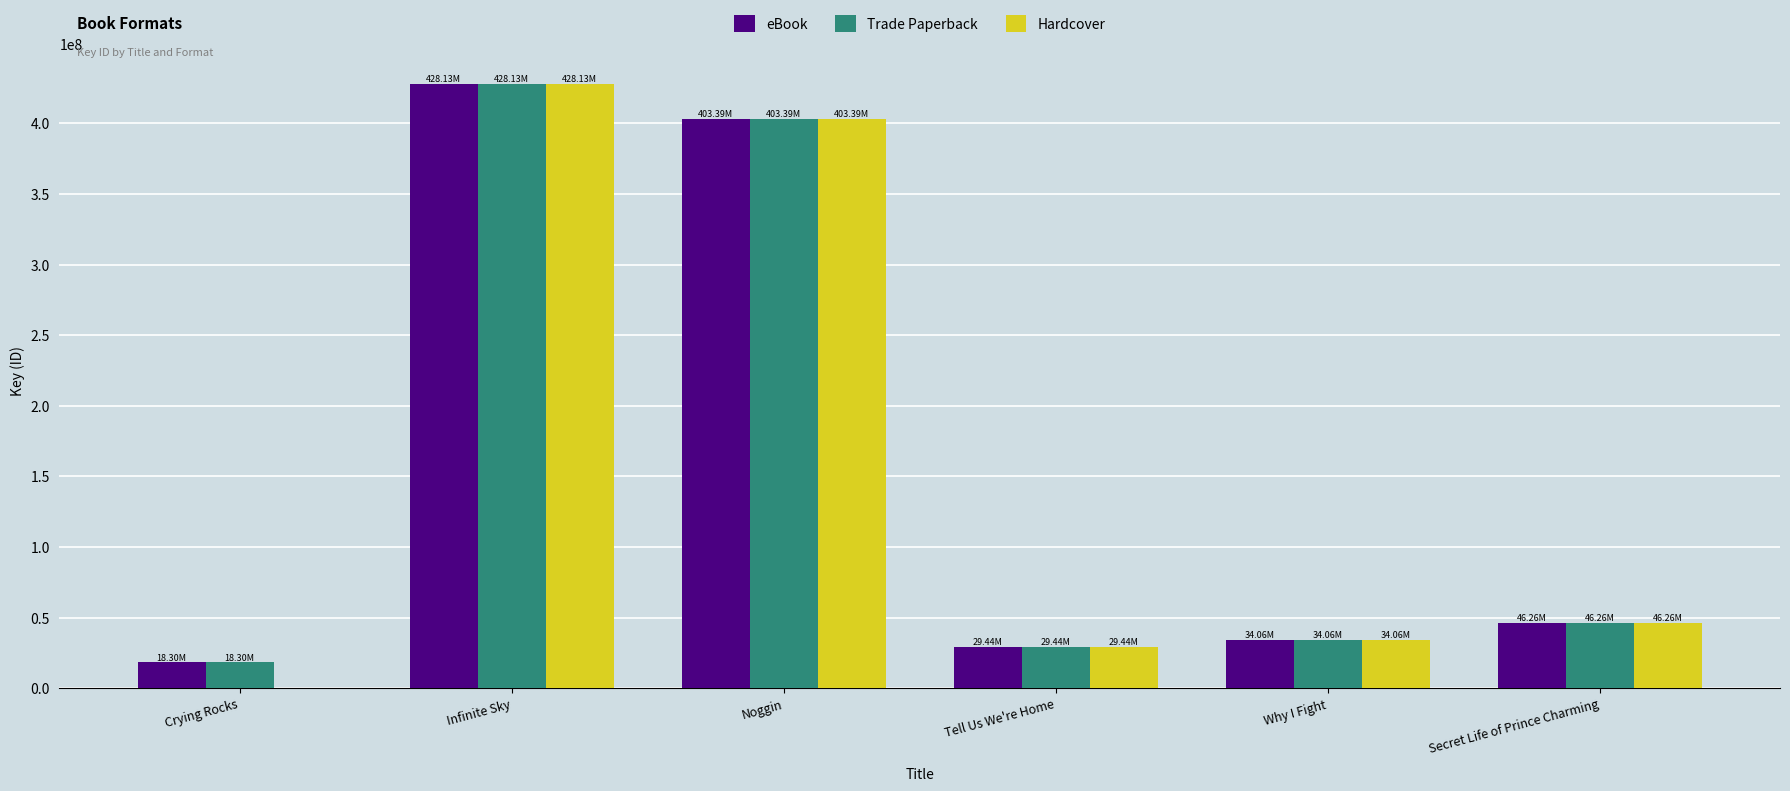

What is the sum of the Hardcover values at Noggin and Tell Us We're Home?

432826106